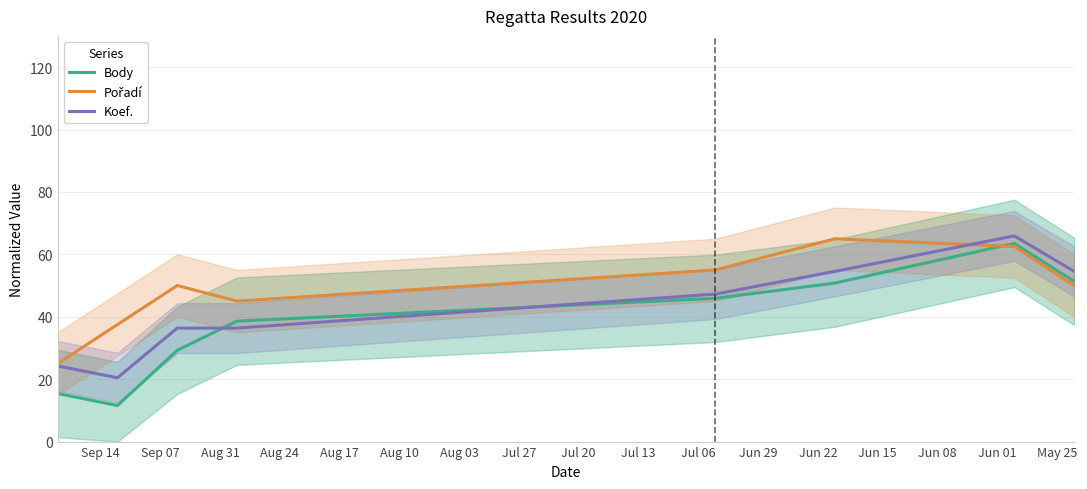

True or false: Pořadí and Koef. intersect in this chart.

True